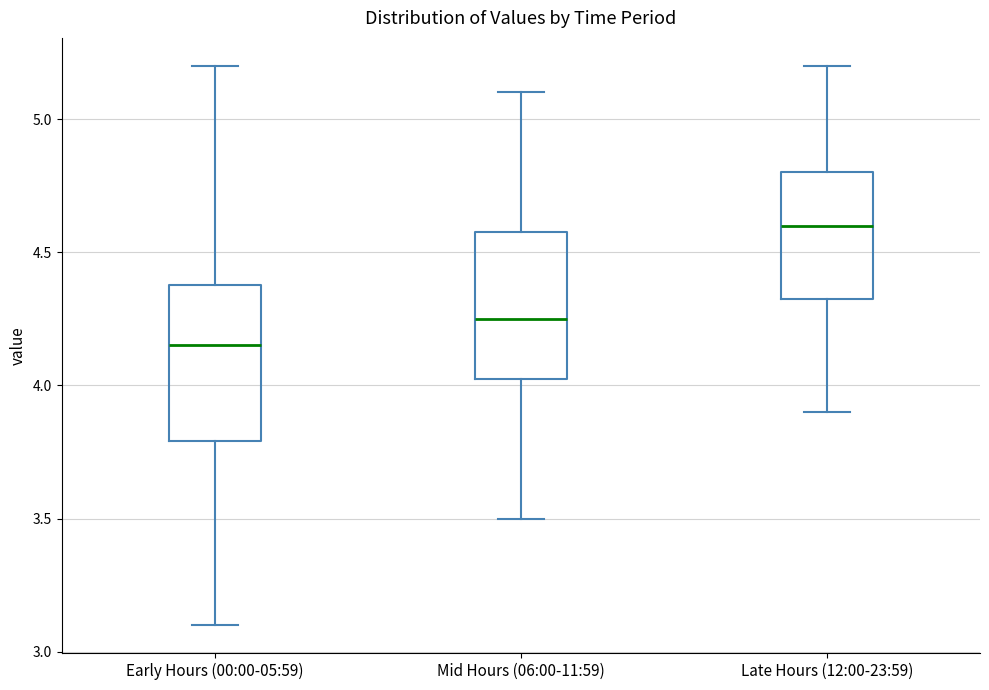

Which box has the lowest median line?

Early Hours (00:00-05:59)